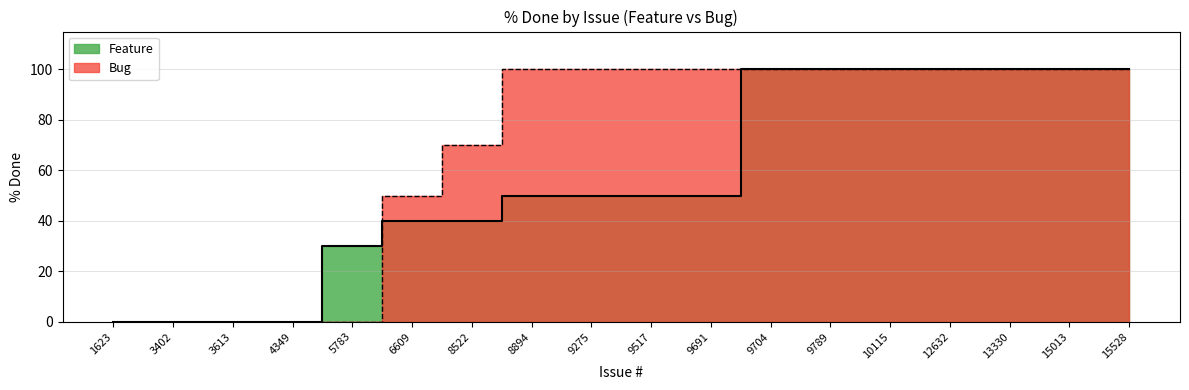

Reading left to right, what are all the values shown in this chart?

Feature: 0	0	0	0	30	40	40	50	50	50	50	100	100	100	100	100	100	100
Bug: 0	0	0	0	0	50	70	100	100	100	100	100	100	100	100	100	100	100